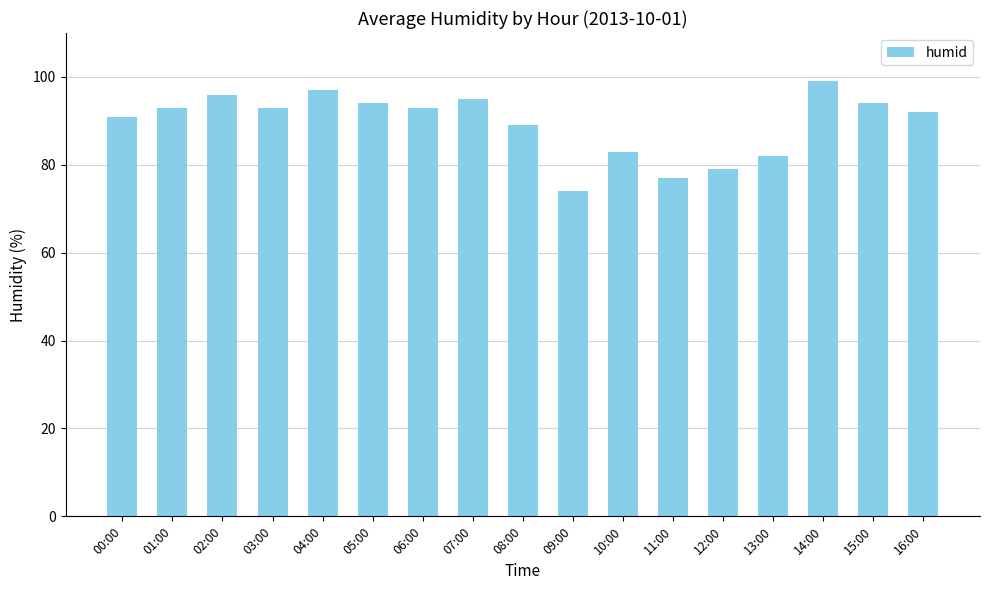

What is the minimum value shown in the chart?

74